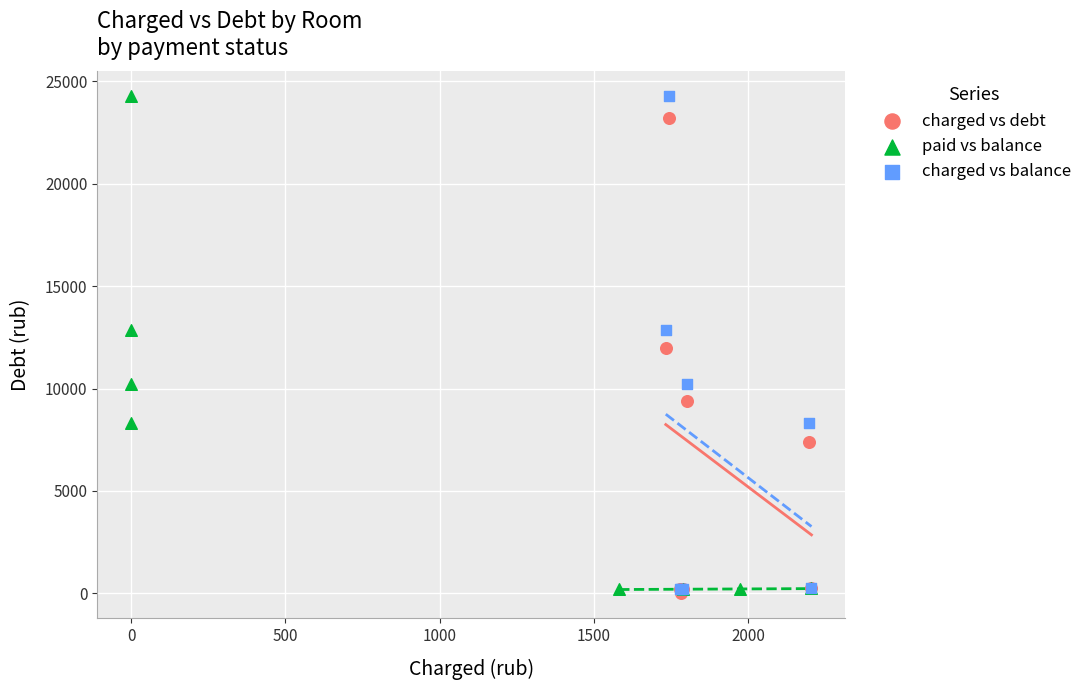

What are all the series names shown in the legend?

charged vs debt, paid vs balance, charged vs balance